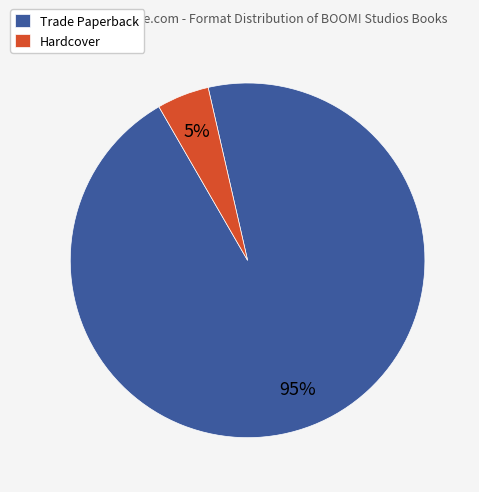

Is there a majority slice in this chart?

Yes